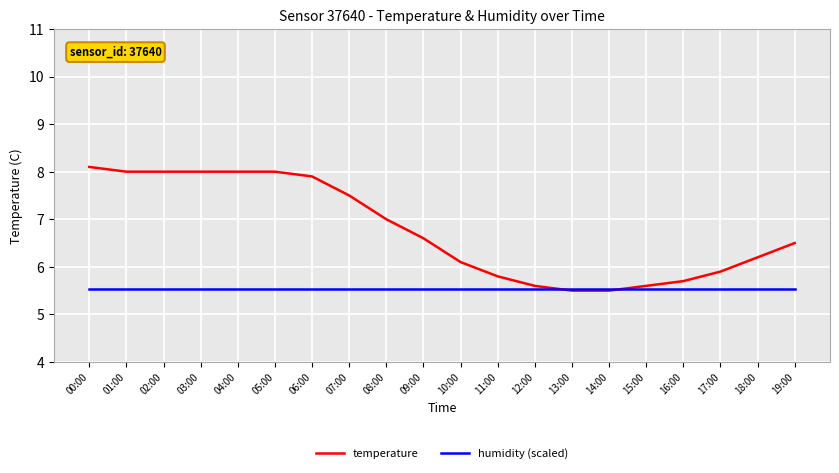

At 04:00, list the series in order from smallest to largest.

humidity (scaled), temperature